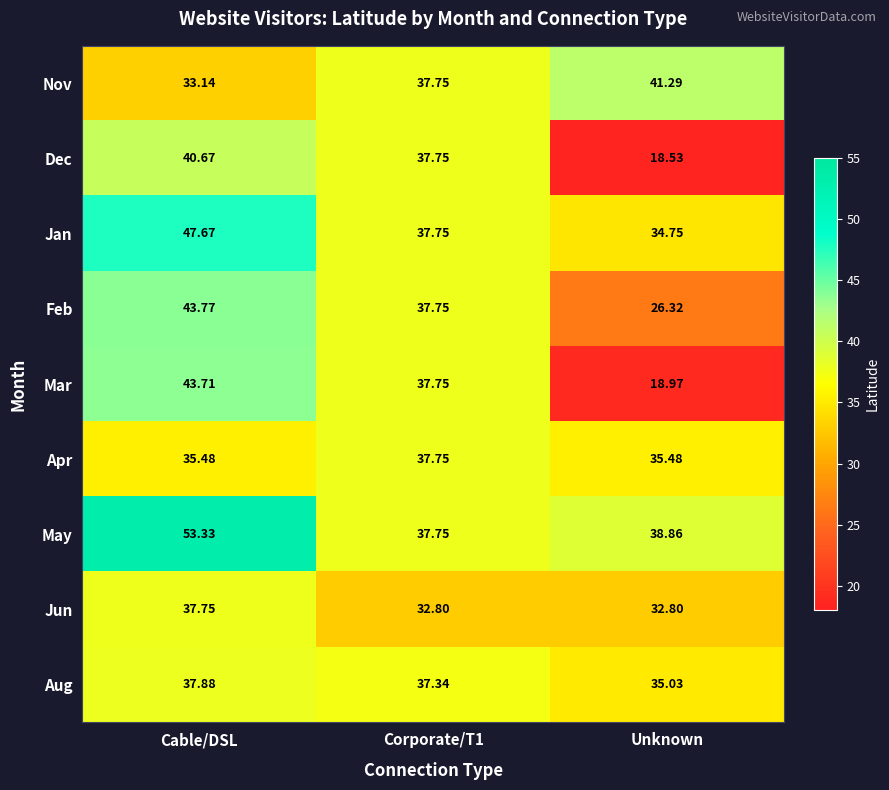

At which category is the sum across all series the highest?

Cable/DSL